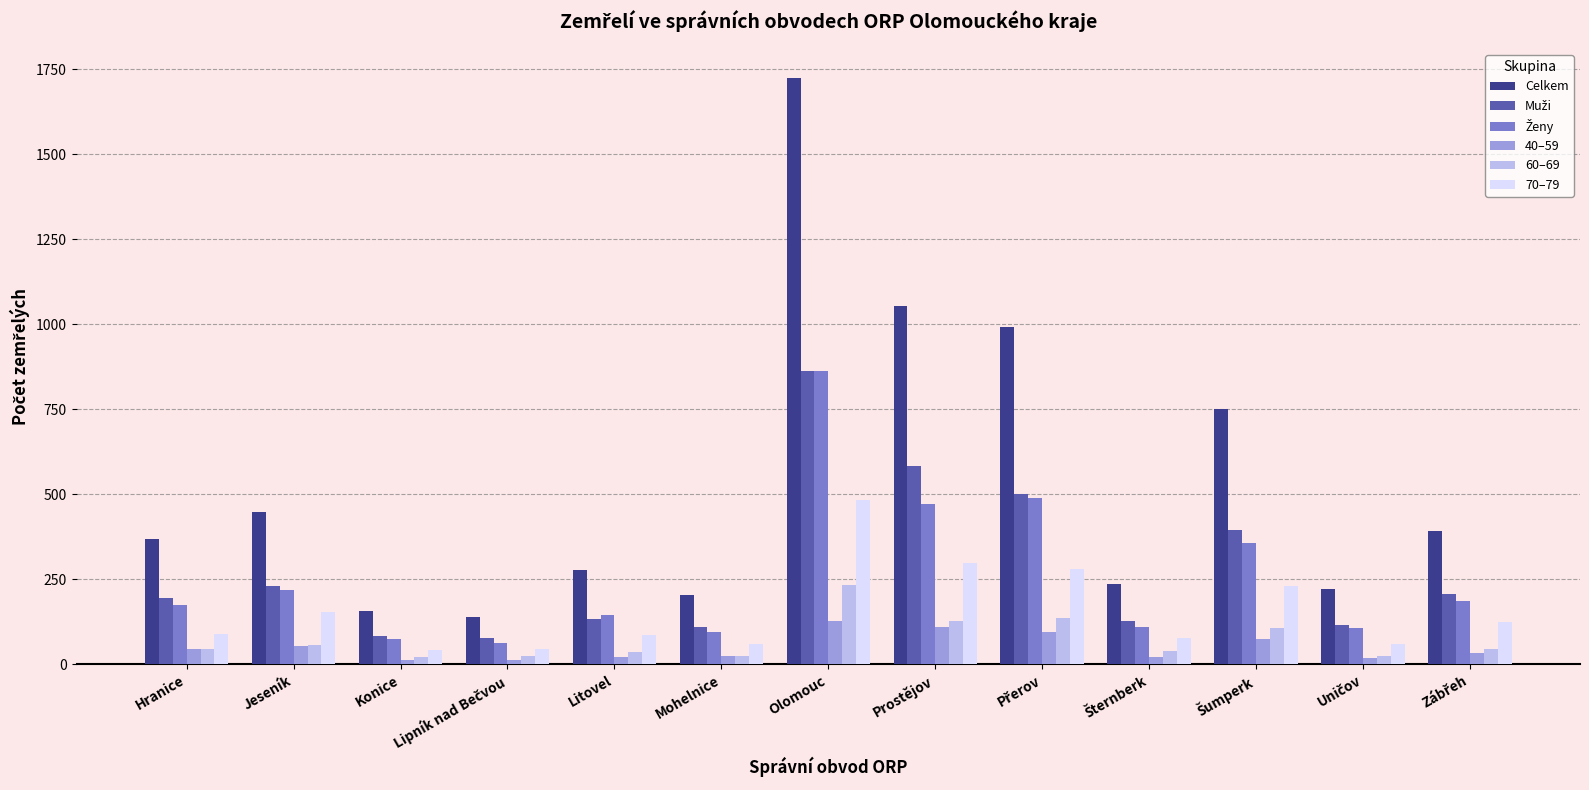

What is the maximum value for 40–59?

128